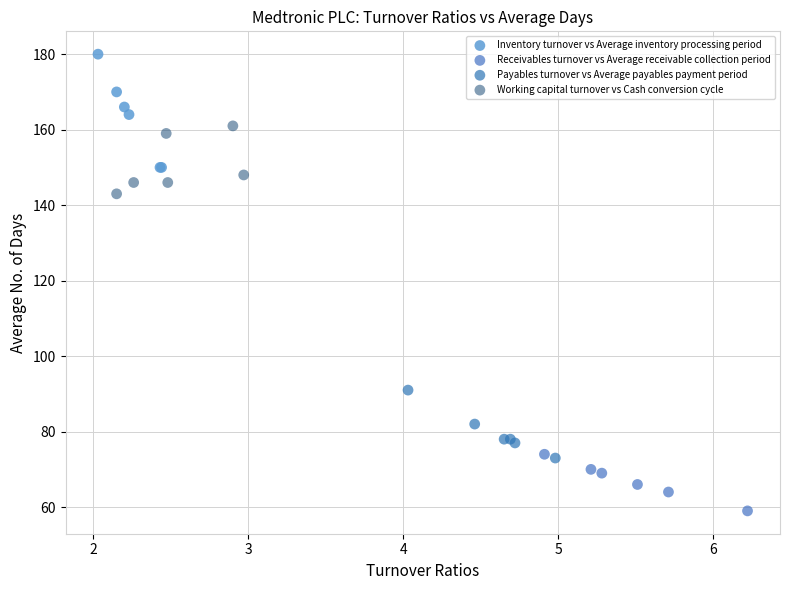

Which series has the largest Y range (max minus min)?

Inventory turnover vs Average inventory processing period